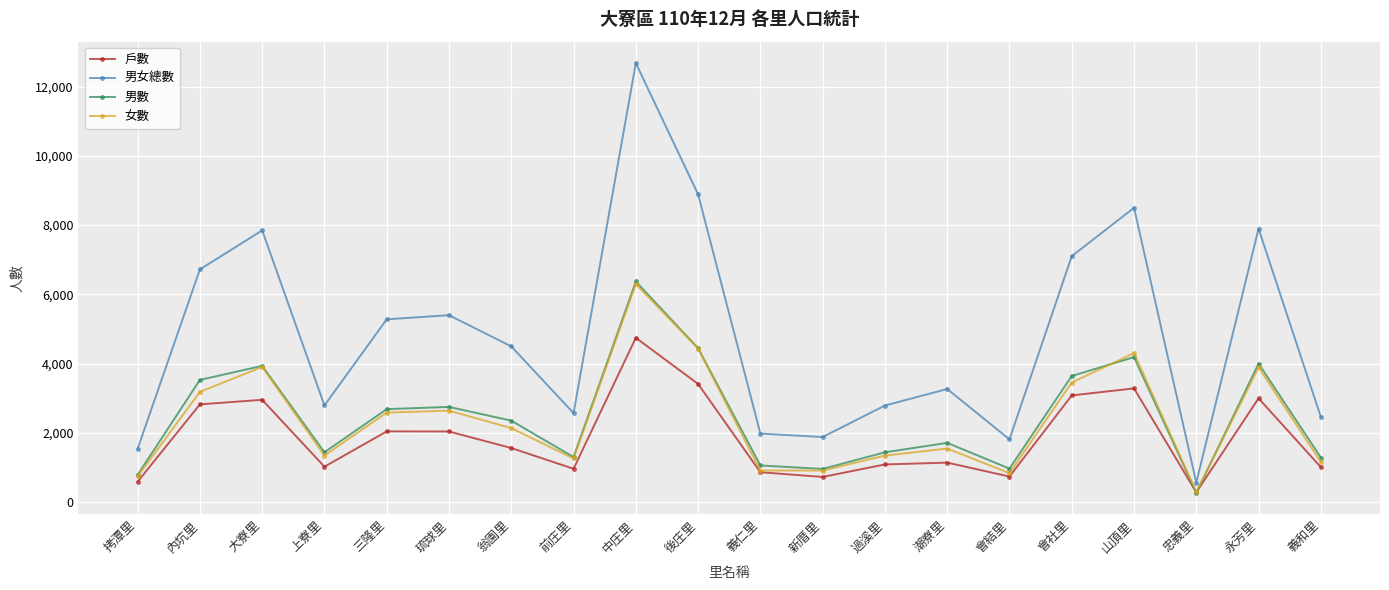

How many data points does each series have?

20